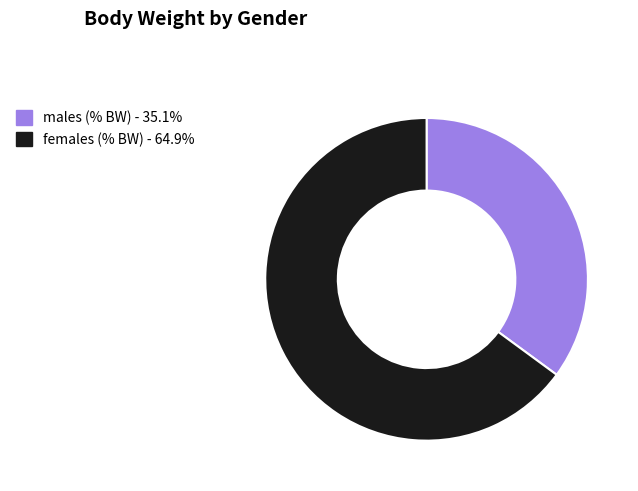

Is it true that females (% BW) is 51% of the pie?

False